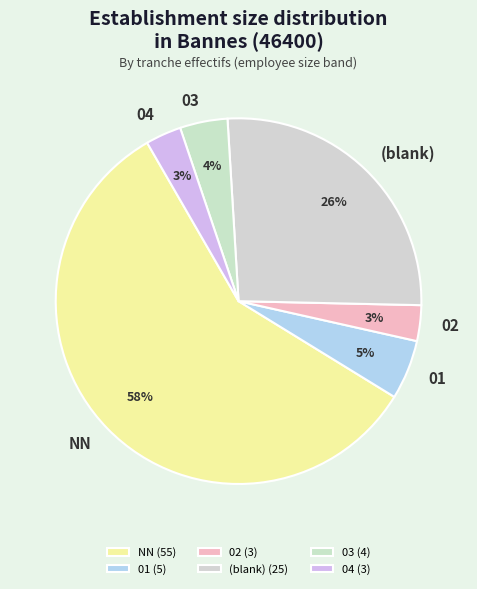

The 03 slice represents 23% of the pie. True or false?

False